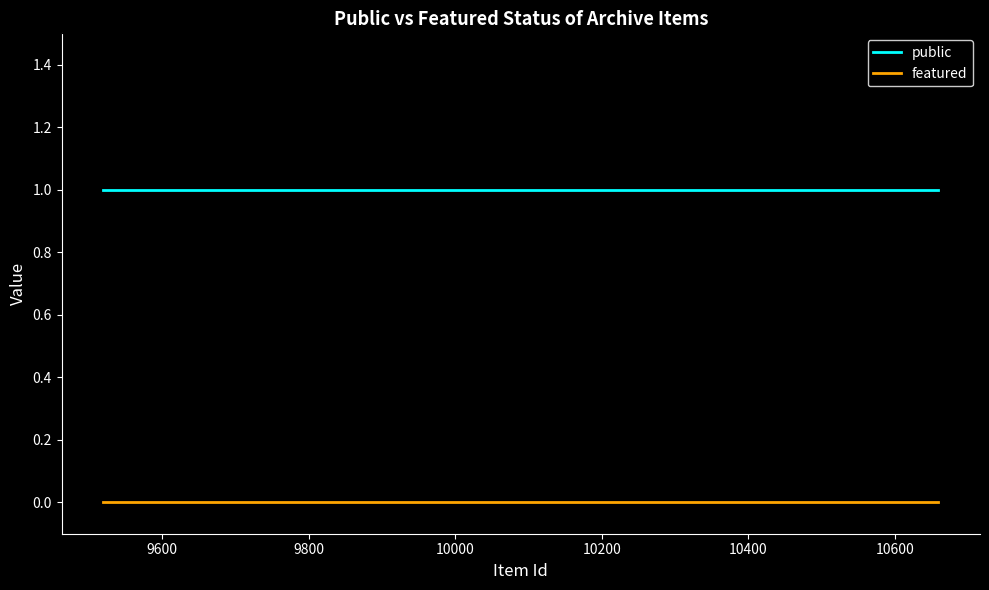

True or false: public and featured intersect in this chart.

False